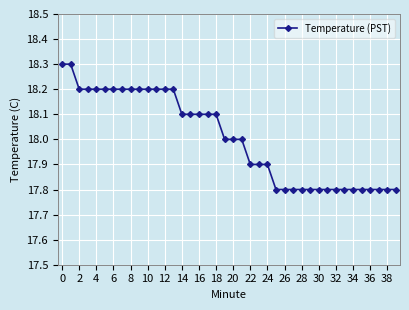

What is the sum of all values?

720.2